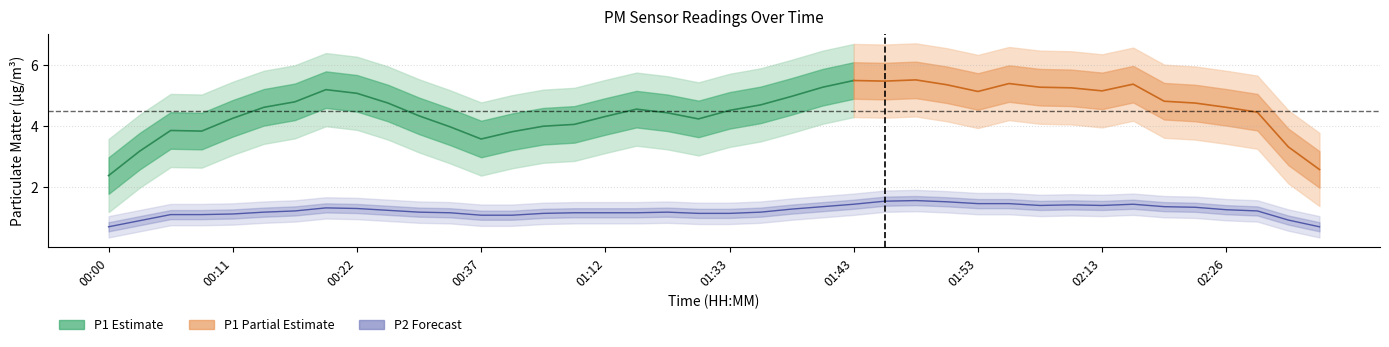

True or false: P2 and P1 cross at least once.

False